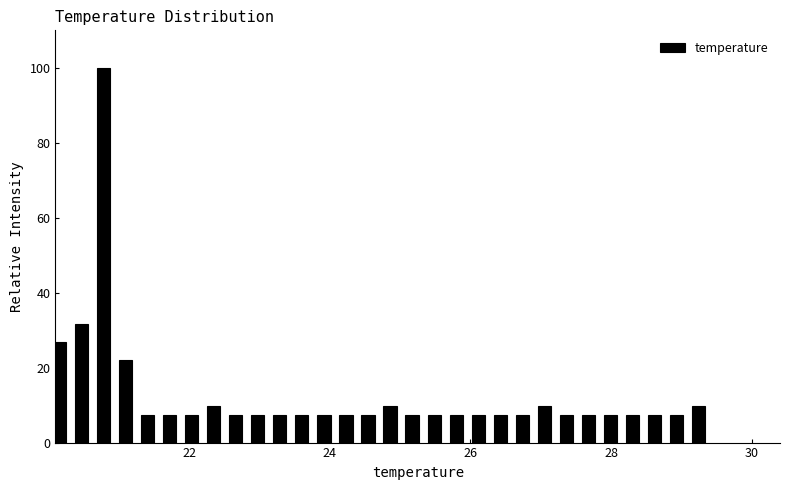

Around what value on the x-axis is the tallest bar? Give the approximate position of its centre, as read against the axis.

20.8